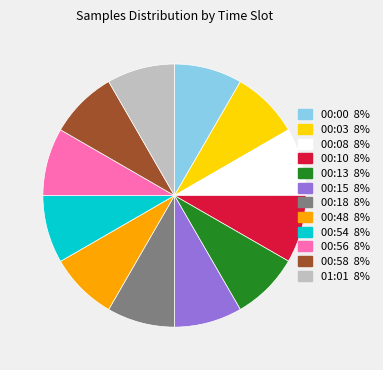

Is the sum of 00:18 and 01:01 greater than half?

No